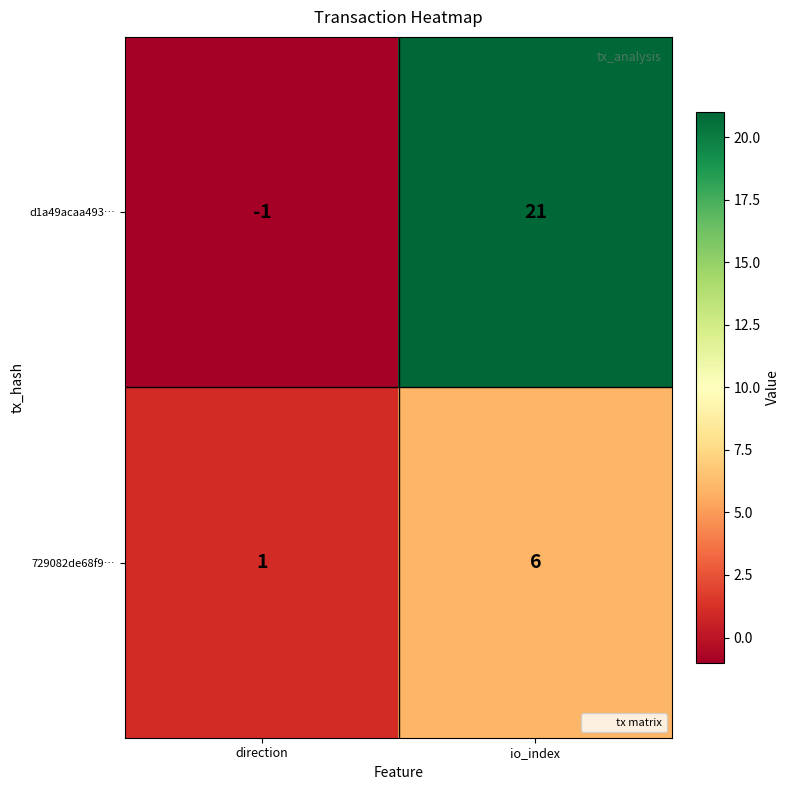

Reading left to right, what are all the values shown in this chart?

d1a49acaa493…: direction=-1	io_index=21
729082de68f9…: direction=1	io_index=6